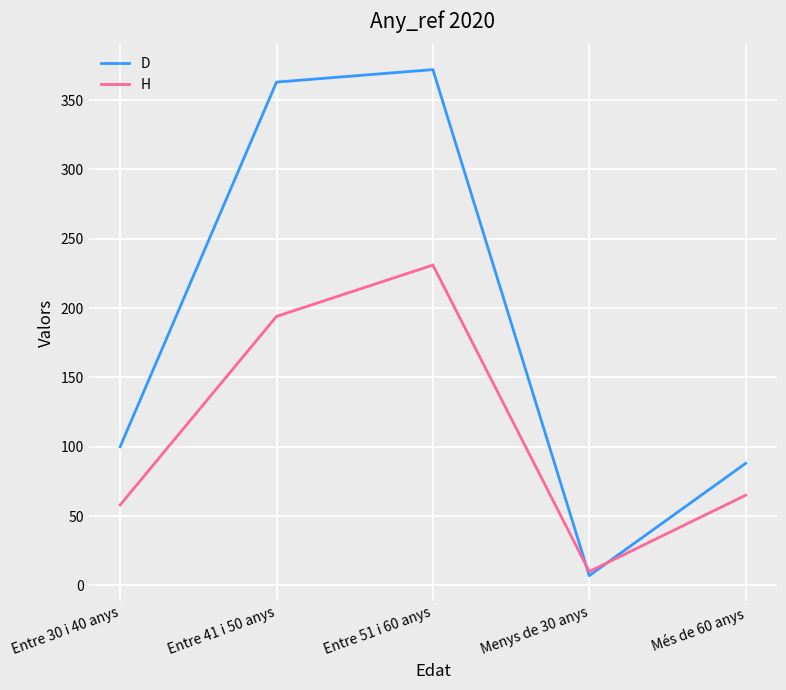

At which label is D closest to 189?

Entre 30 i 40 anys